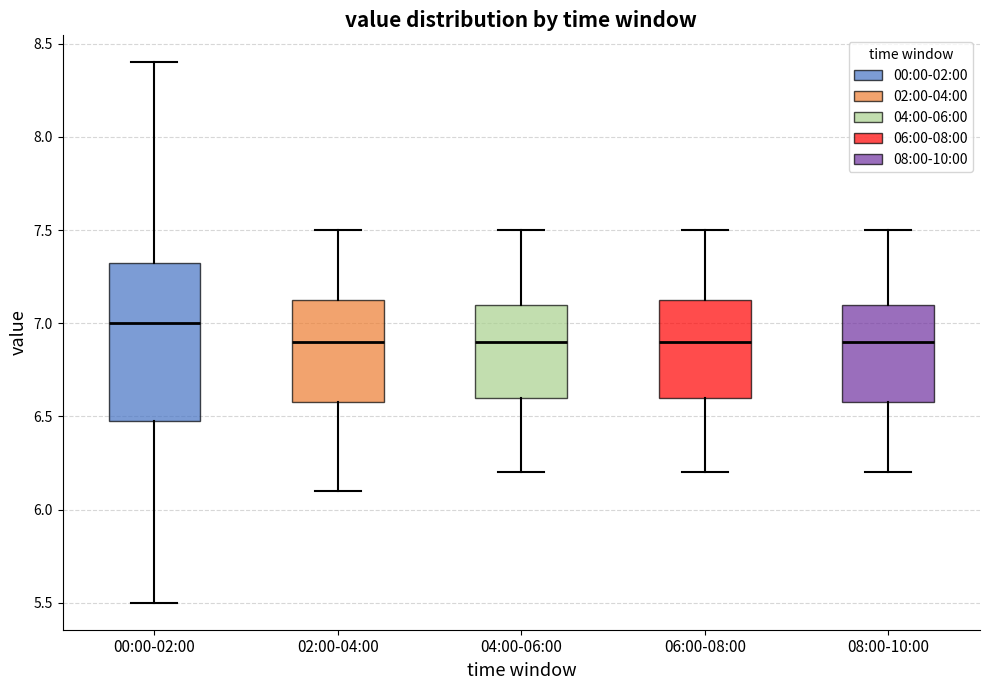

Reading left to right, transcribe this box plot: for each box, give where its median line is, the range the box spans, and where its two whiskers end, as read against the y-axis. The values are not printed on the chart, so give them approximately, as read against the axis.

00:00-02:00: median 7.00, box 6.50 to 7.35, whiskers 5.50 to 8.40
02:00-04:00: median 6.90, box 6.60 to 7.15, whiskers 6.10 to 7.50
04:00-06:00: median 6.90, box 6.60 to 7.10, whiskers 6.20 to 7.50
06:00-08:00: median 6.90, box 6.60 to 7.15, whiskers 6.20 to 7.50
08:00-10:00: median 6.90, box 6.60 to 7.10, whiskers 6.20 to 7.50